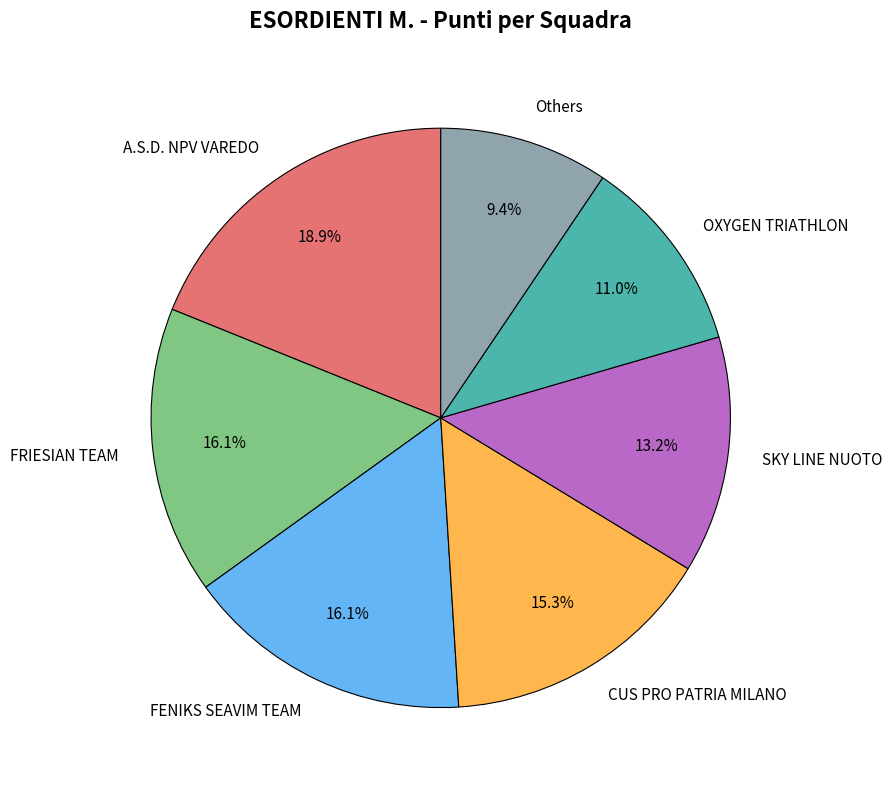

What is the smallest slice in the pie chart?

Others